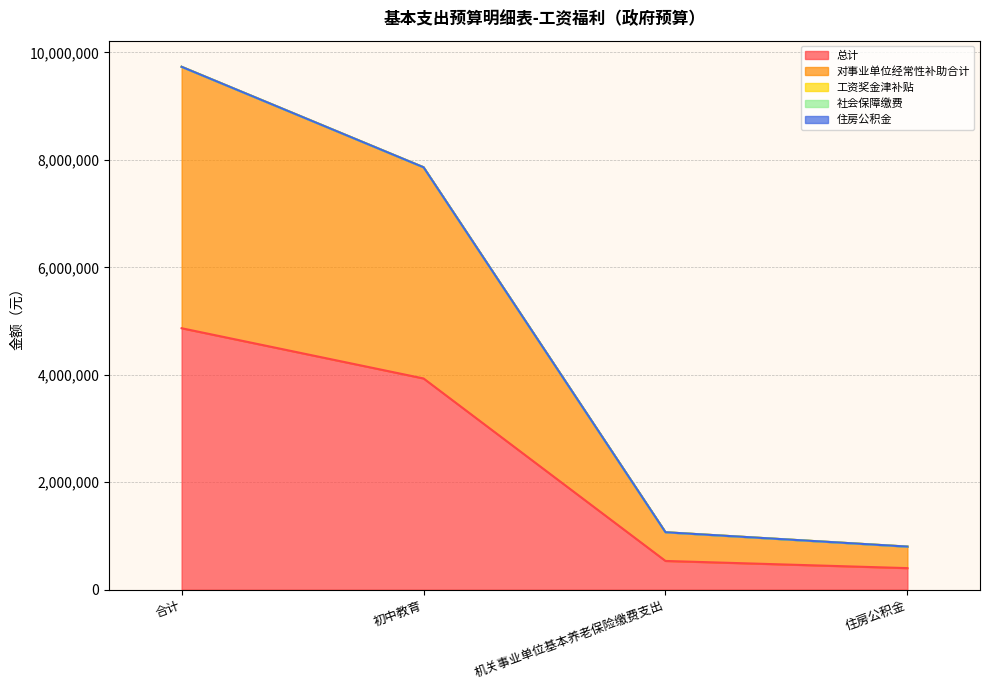

True or false: 总计 and 工资奖金津补贴 intersect in this chart.

False